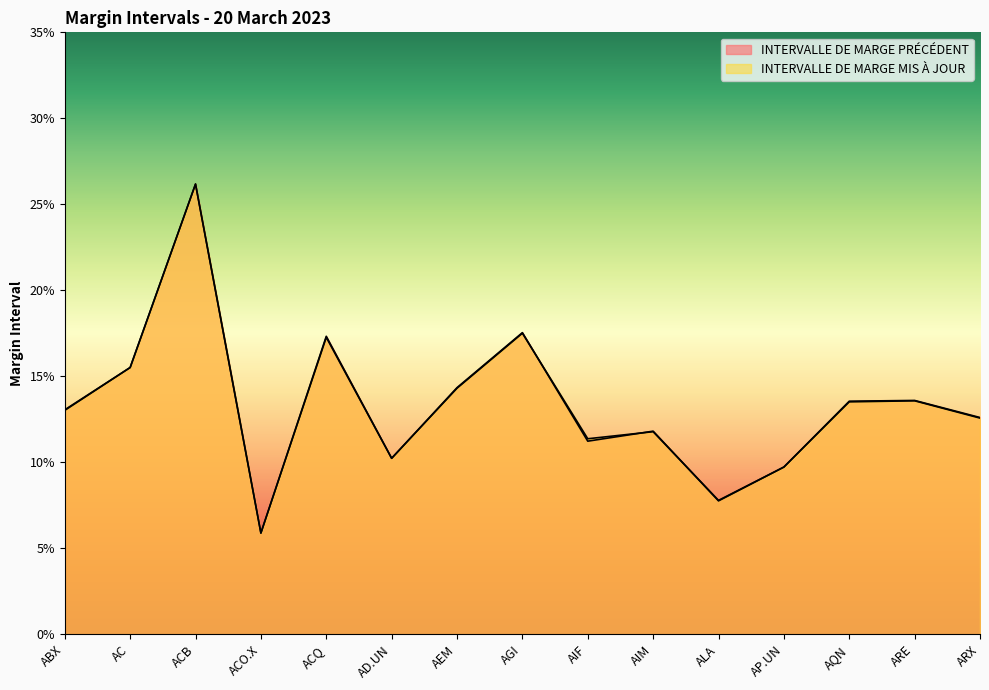

Which series changed the most between AC and ACO.X?

INTERVALLE DE MARGE PRÉCÉDENT